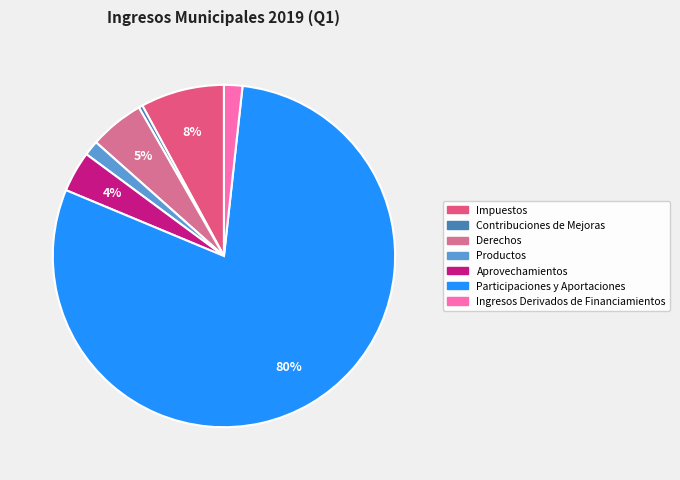

Which has a higher value, Participaciones y Aportaciones or Productos?

Participaciones y Aportaciones